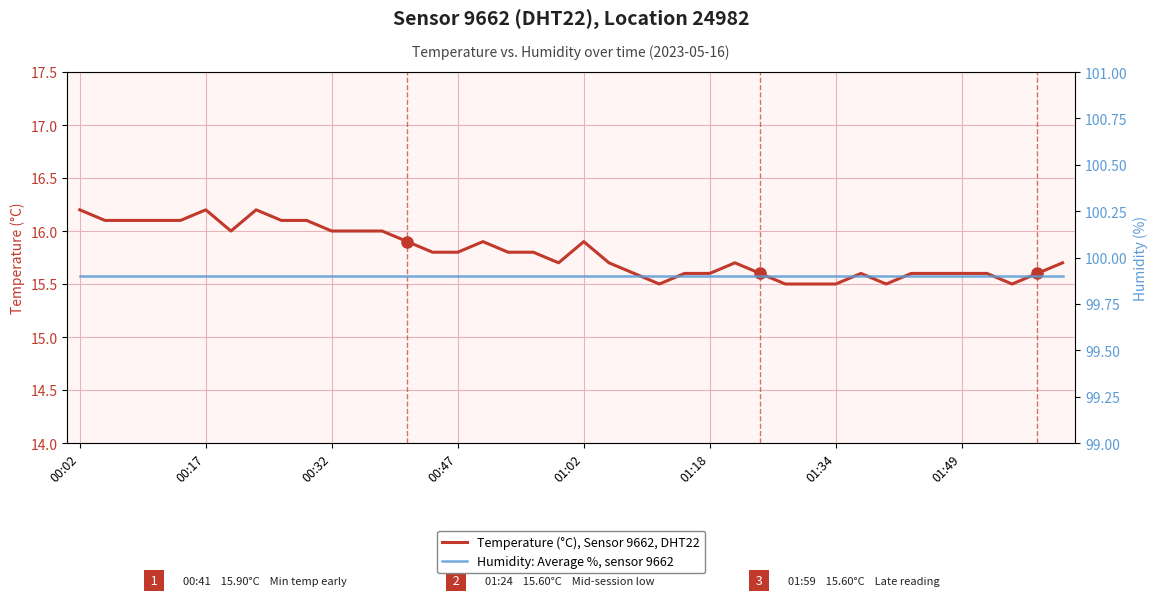

What is the maximum value shown in the chart?

99.9